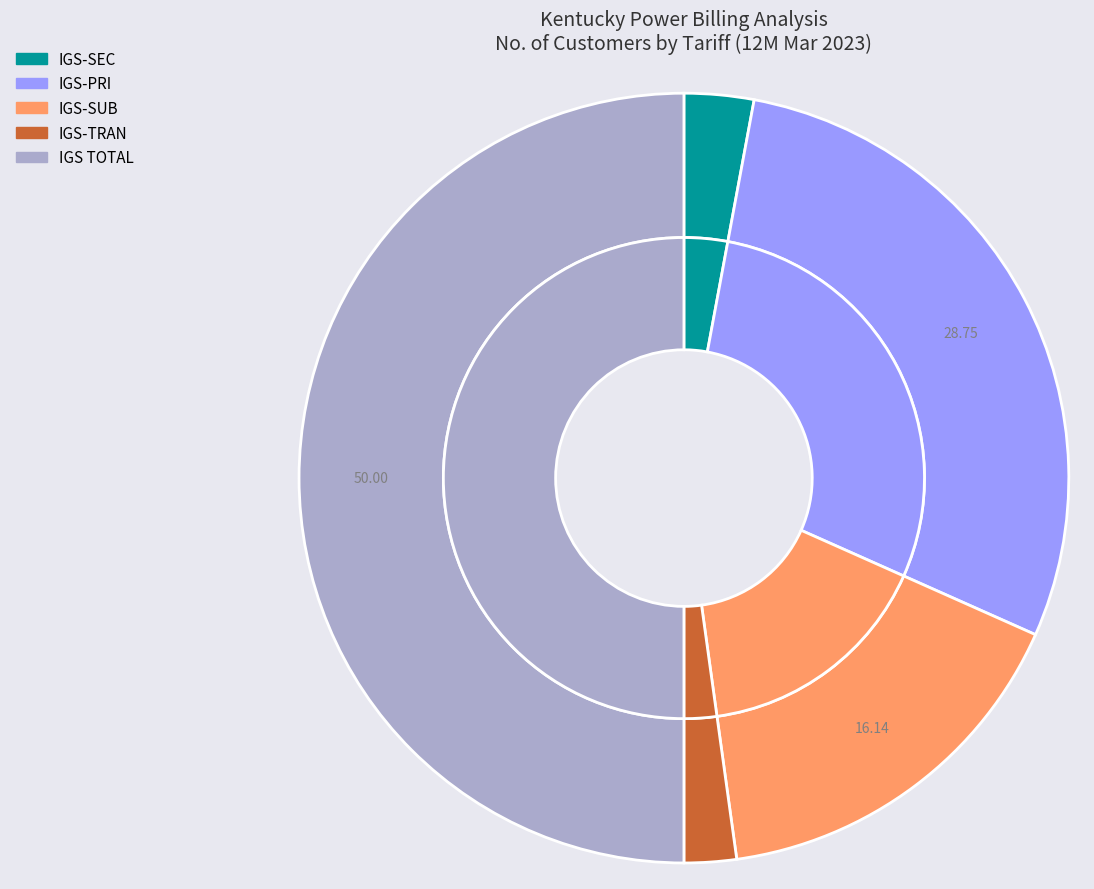

Which has a higher value, IGS-PRI or IGS TOTAL?

IGS TOTAL